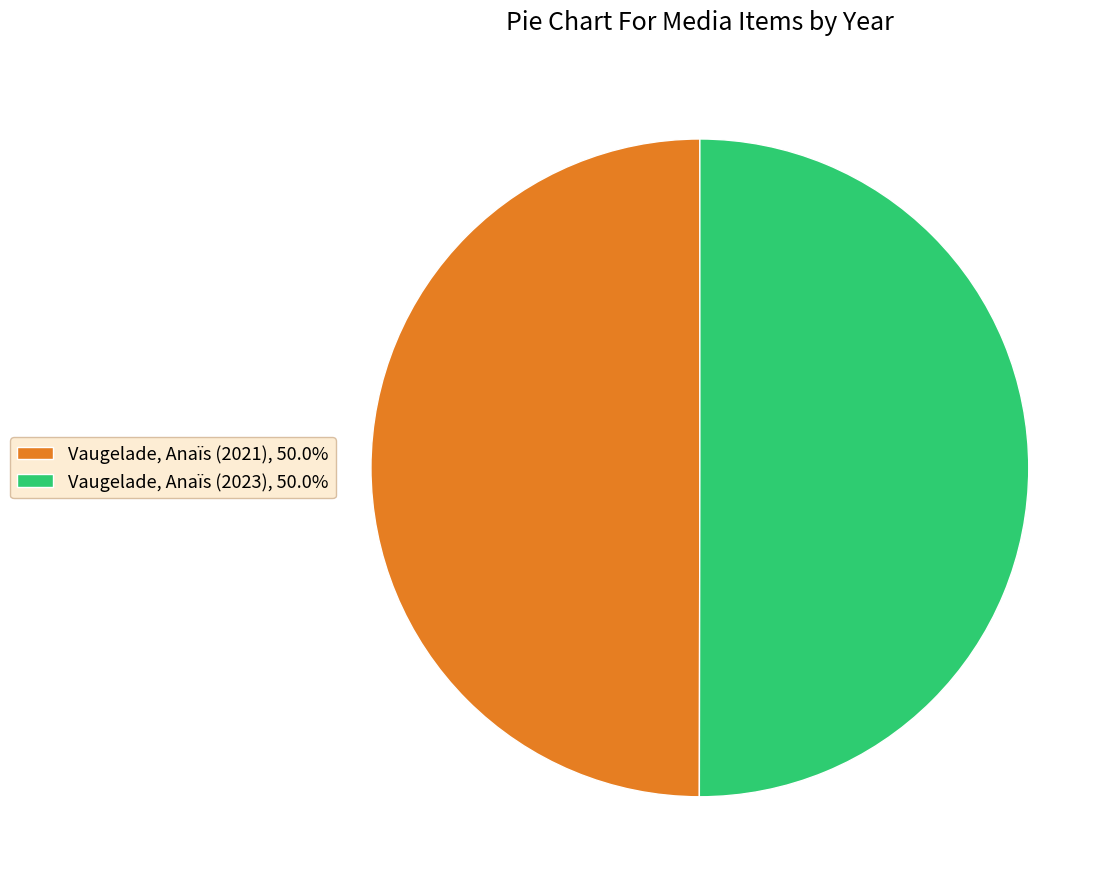

Combined, do Vaugelade, Anaïs (2021), 50.0% and Vaugelade, Anaïs (2023), 50.0% account for over 50%?

Yes